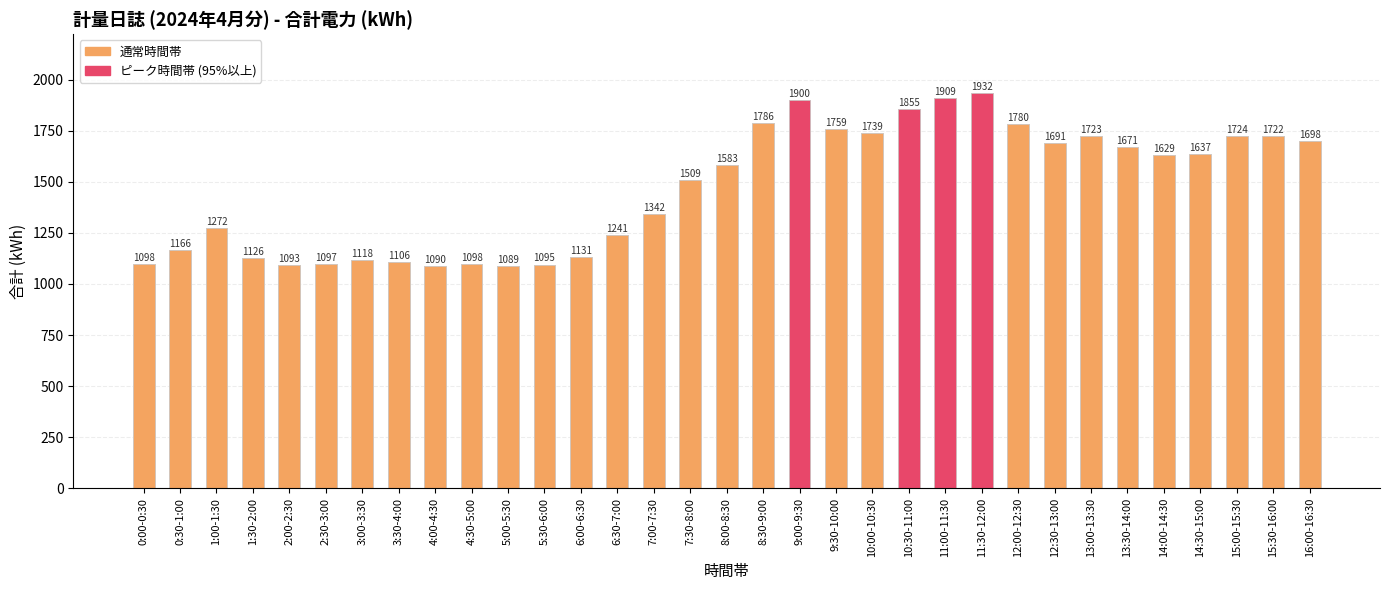

What is the greatest value displayed?

1932